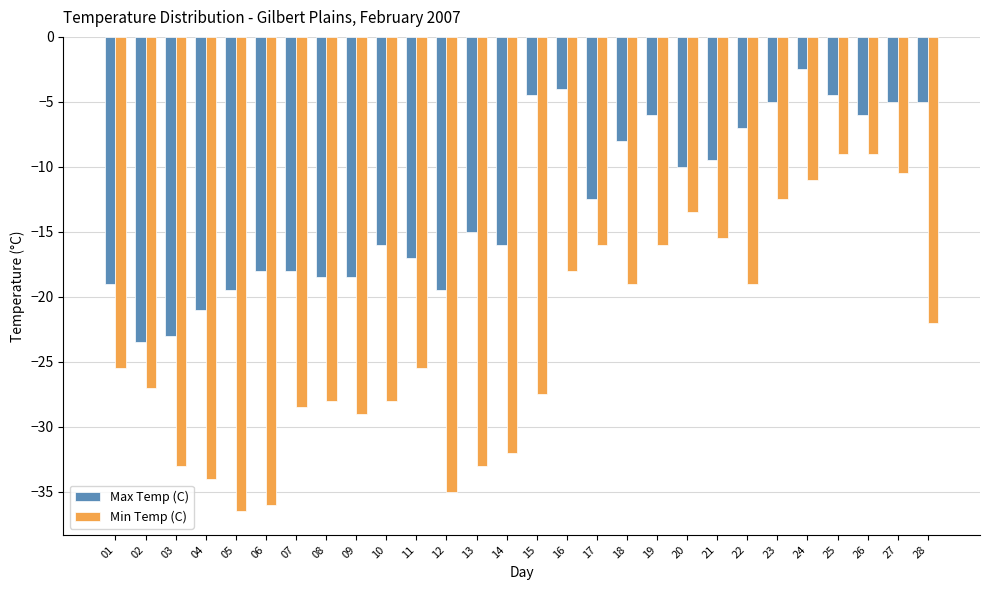

What is the smallest value displayed?

-36.5